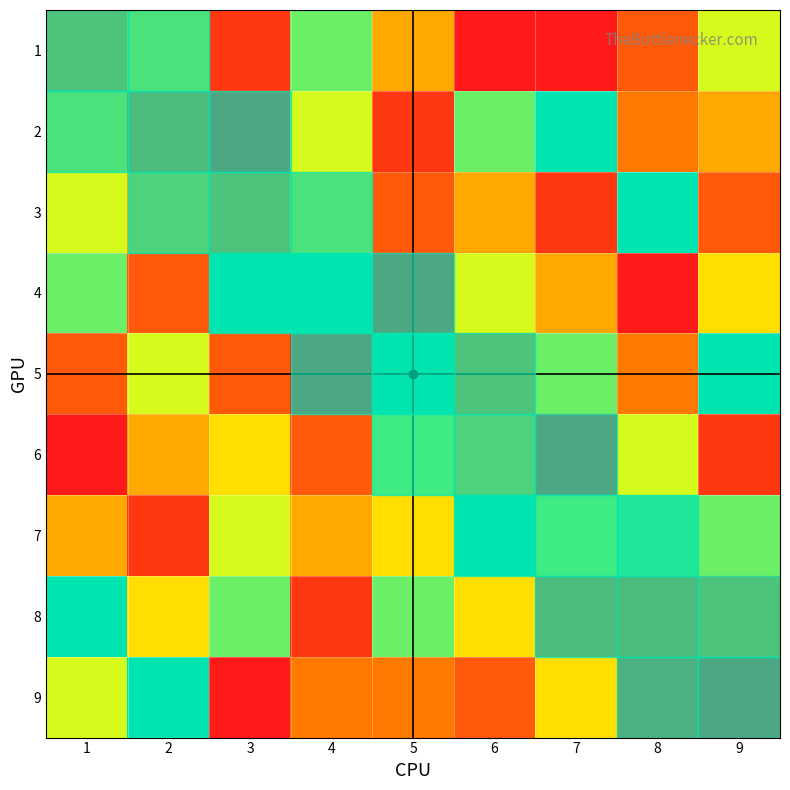

Which series changed the most between 1 and 2?

4